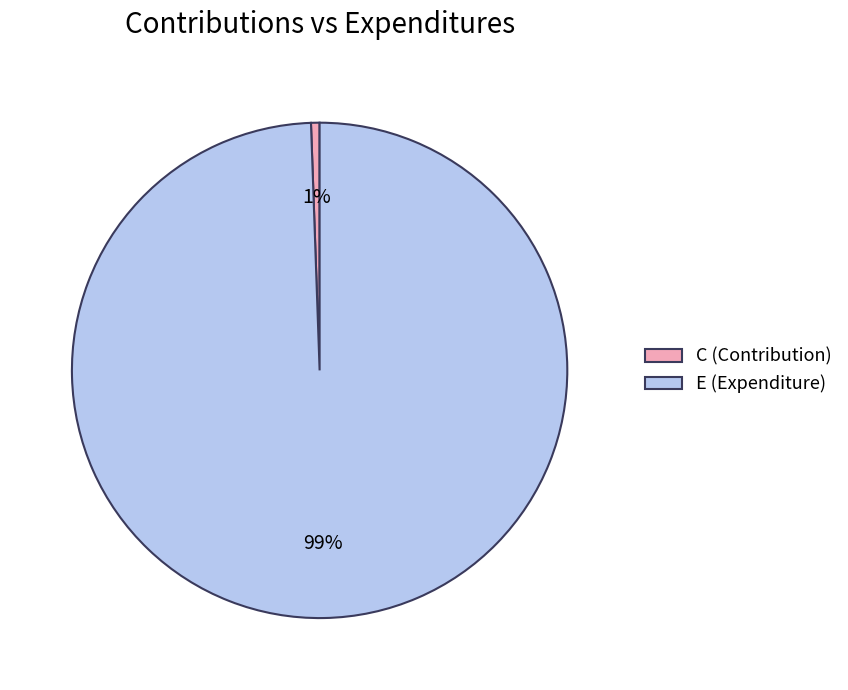

What percentage is the C slice, to the nearest percent?

1%